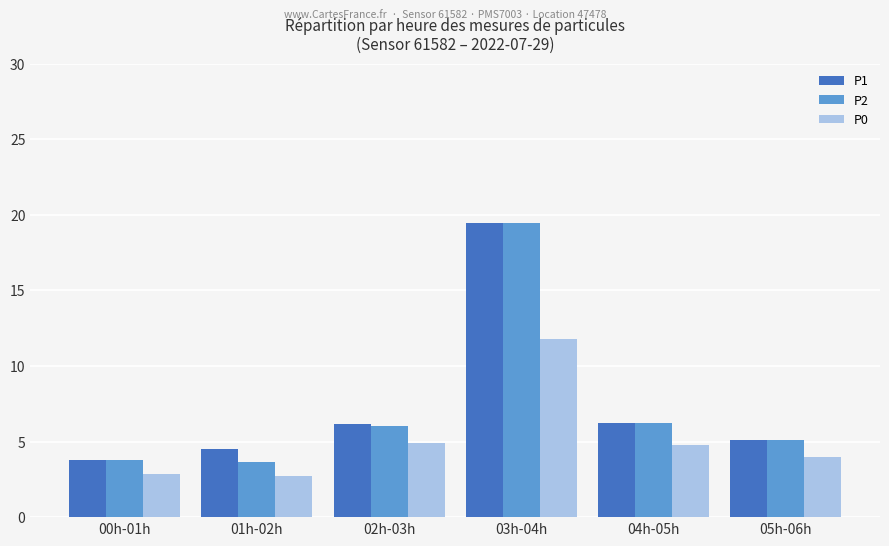

Is it true that P0 equals 6.8 at 05h-06h?

False